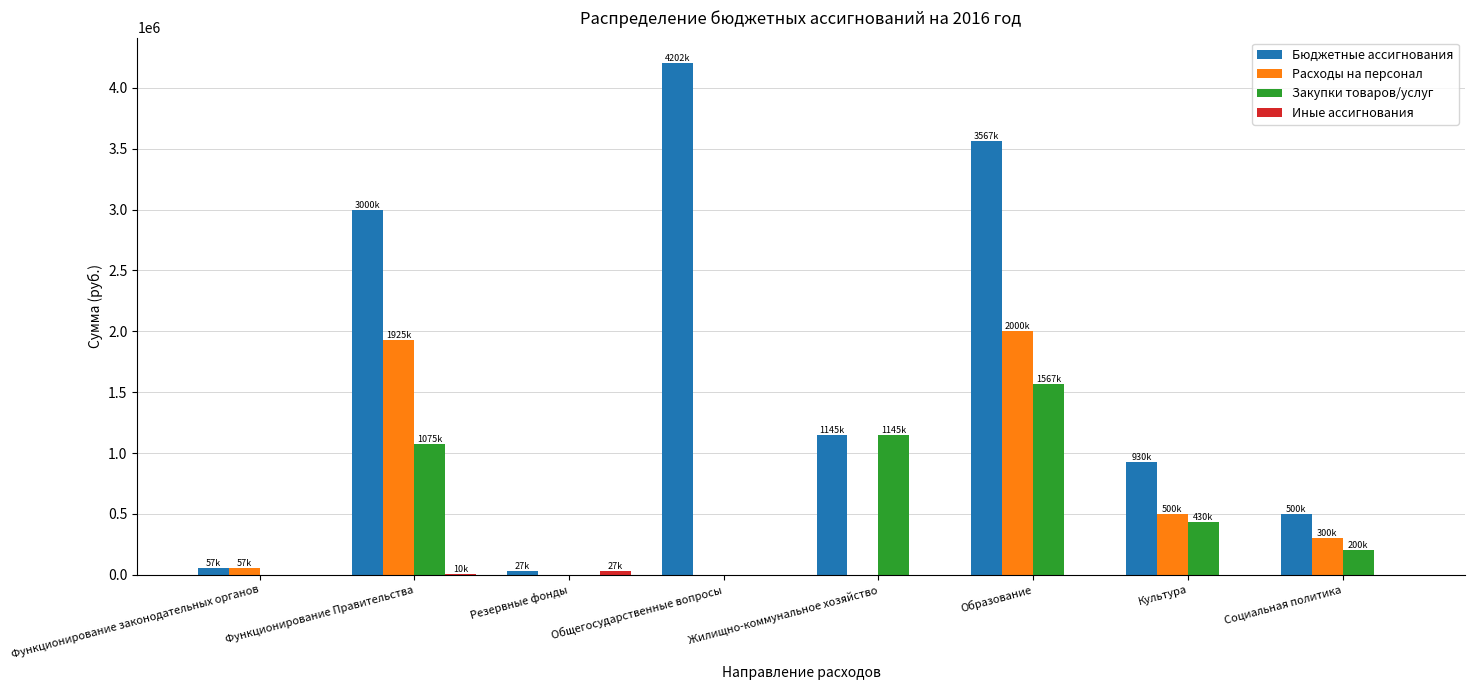

At which category is the sum across all series the highest?

Образование